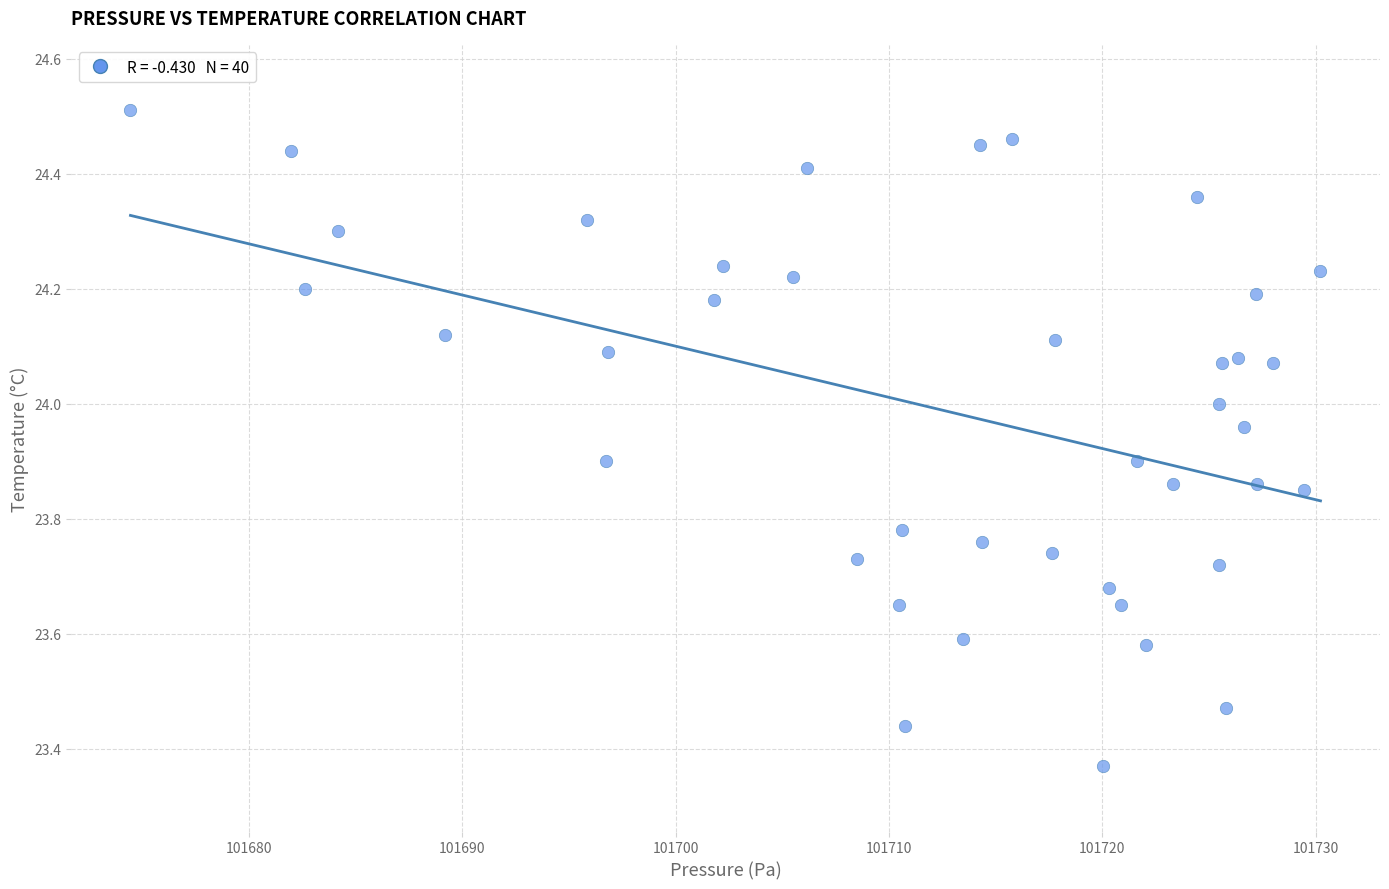

What is the range of Y values (max minus min)?

1.1